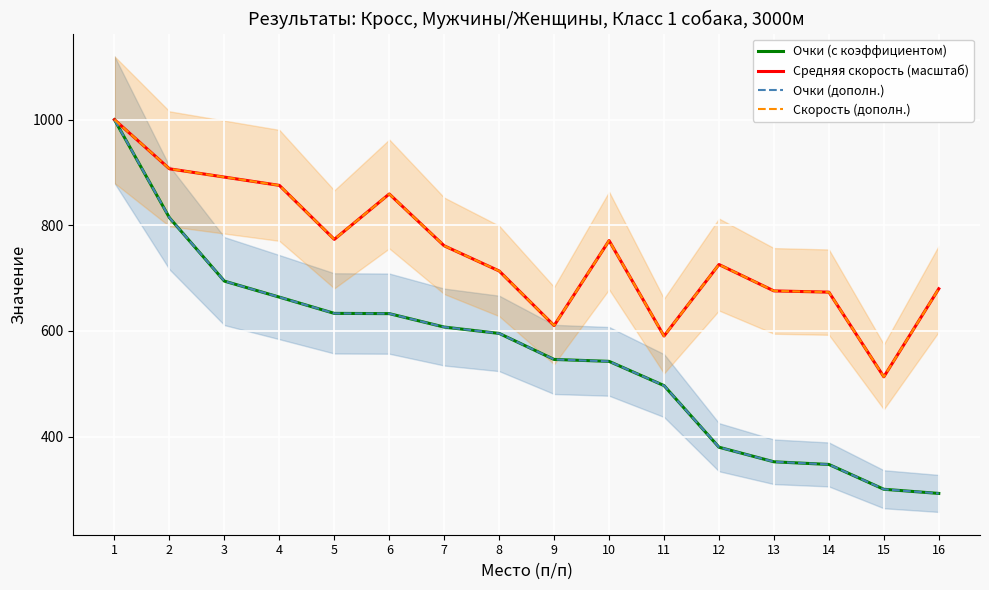

Reading left to right, list all the values displayed in this chart.

Очки (с коэффициентом): 1000.0	814.3	694.3	664.0	633.2	632.8	607.3	595.3	546.0	542.3	496.4	379.7	352.1	347.1	300.1	292.2
Средняя скорость (масштаб): 1000.0	907.0	891.3	875.7	773.4	859.4	761.2	713.5	610.1	771.1	590.4	725.7	675.8	673.4	513.1	679.8
Очки (дополн.): 1000.0	814.3	694.3	664.0	633.2	632.8	607.3	595.3	546.0	542.3	496.4	379.7	352.1	347.1	300.1	292.2
Скорость (дополн.): 1000.0	907.0	891.3	875.7	773.4	859.4	761.2	713.5	610.1	771.1	590.4	725.7	675.8	673.4	513.1	679.8